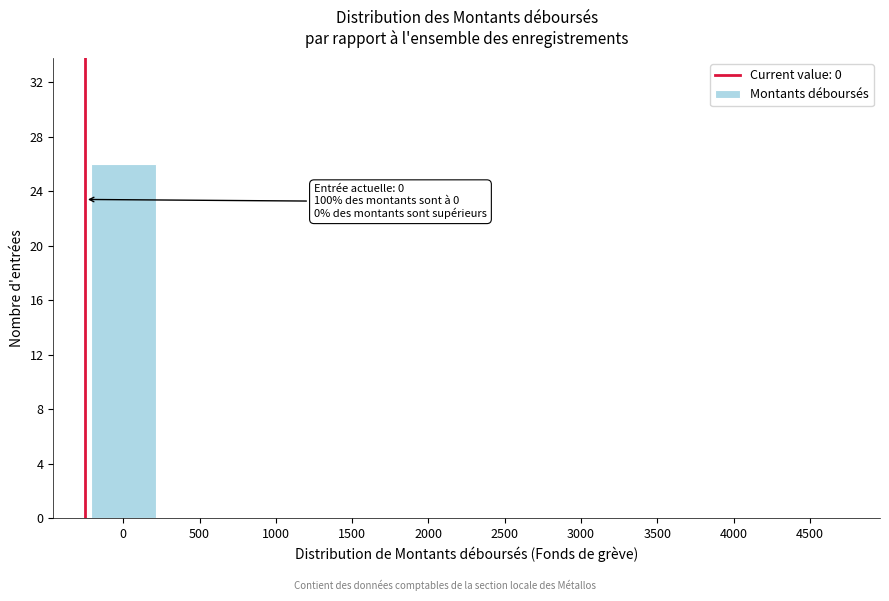

Reading right to left, what are all the values shown in this chart?

4500=0	4000=0	3500=0	3000=0	2500=0	2000=0	1500=0	1000=0	500=0	0=26